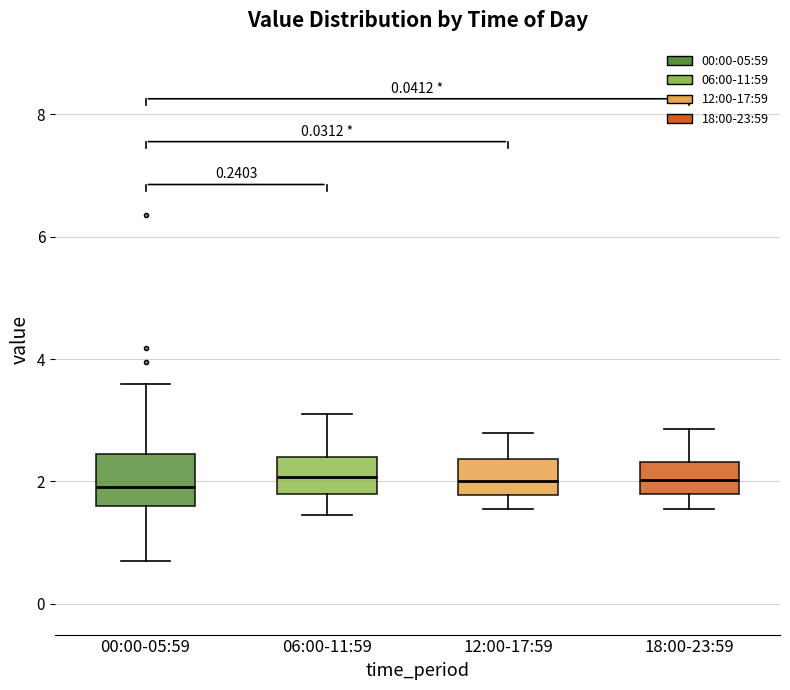

Where is the lower edge of the box for 00:00-05:59 on the y-axis? The values are not printed on the chart, so give them approximately, as read against the axis.

1.6